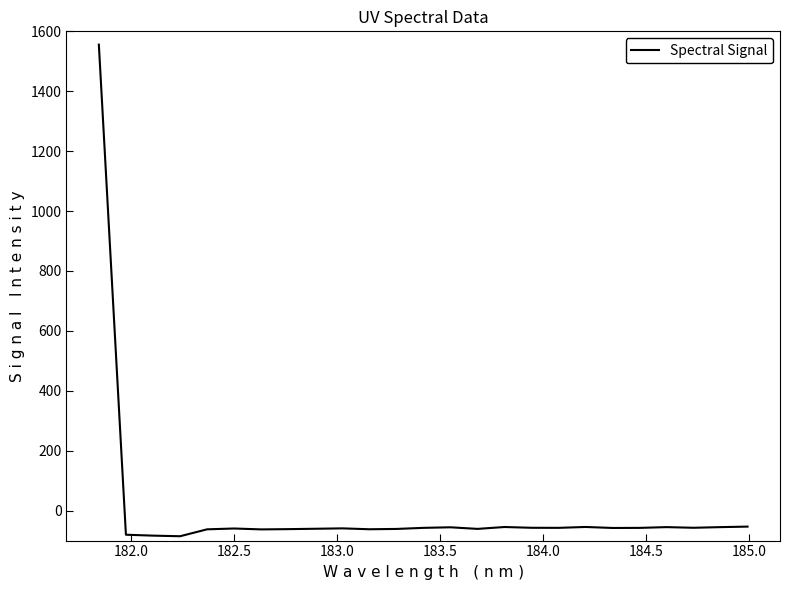

What is the difference between the maximum and minimum values?

1641.1